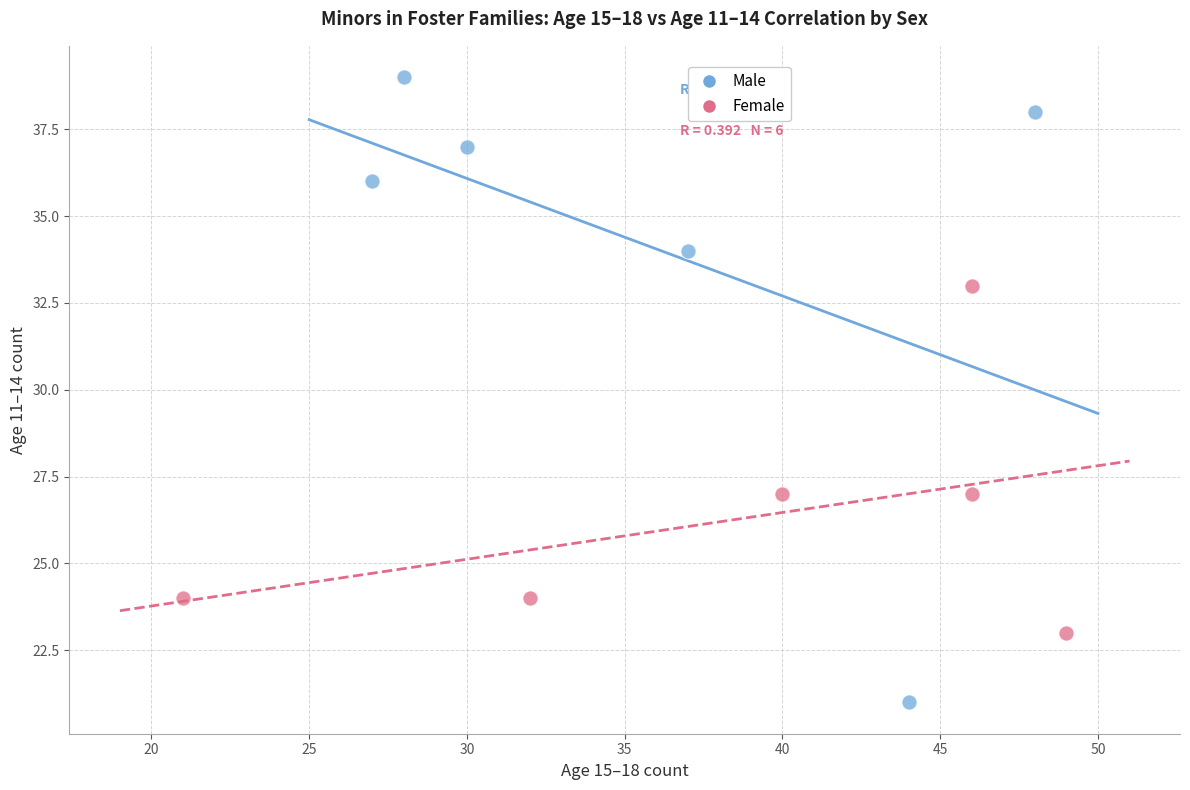

Which series contains the lowest Y value?

Male